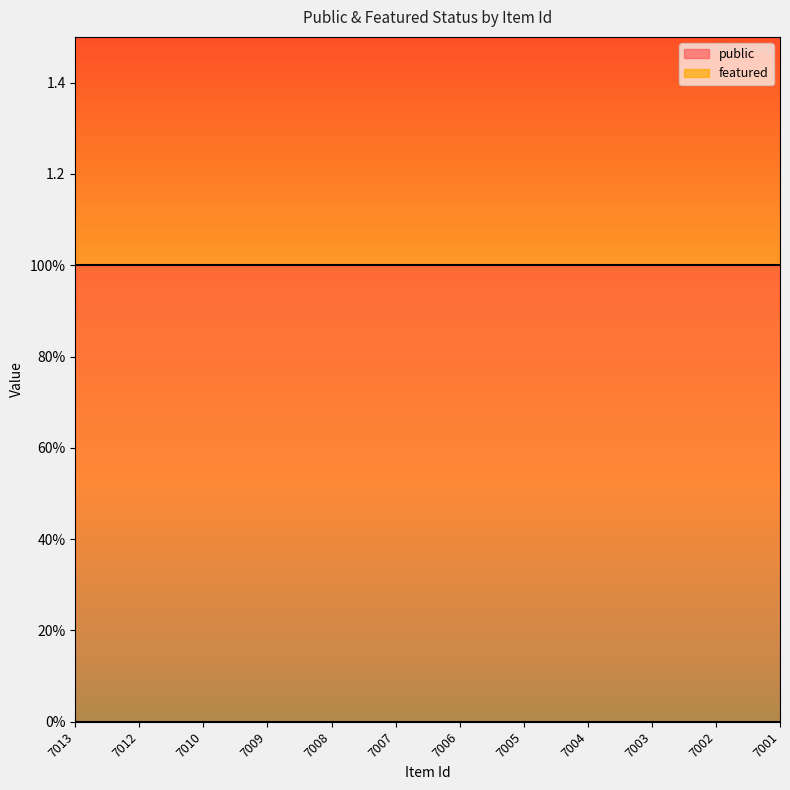

Does the chart have visible grid lines?

No